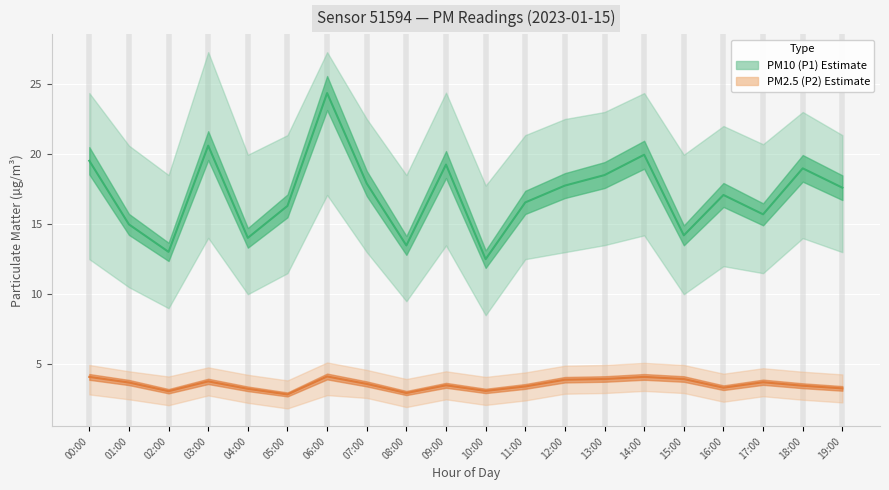

What is the sum of all PM10 (P1) values?

342.2